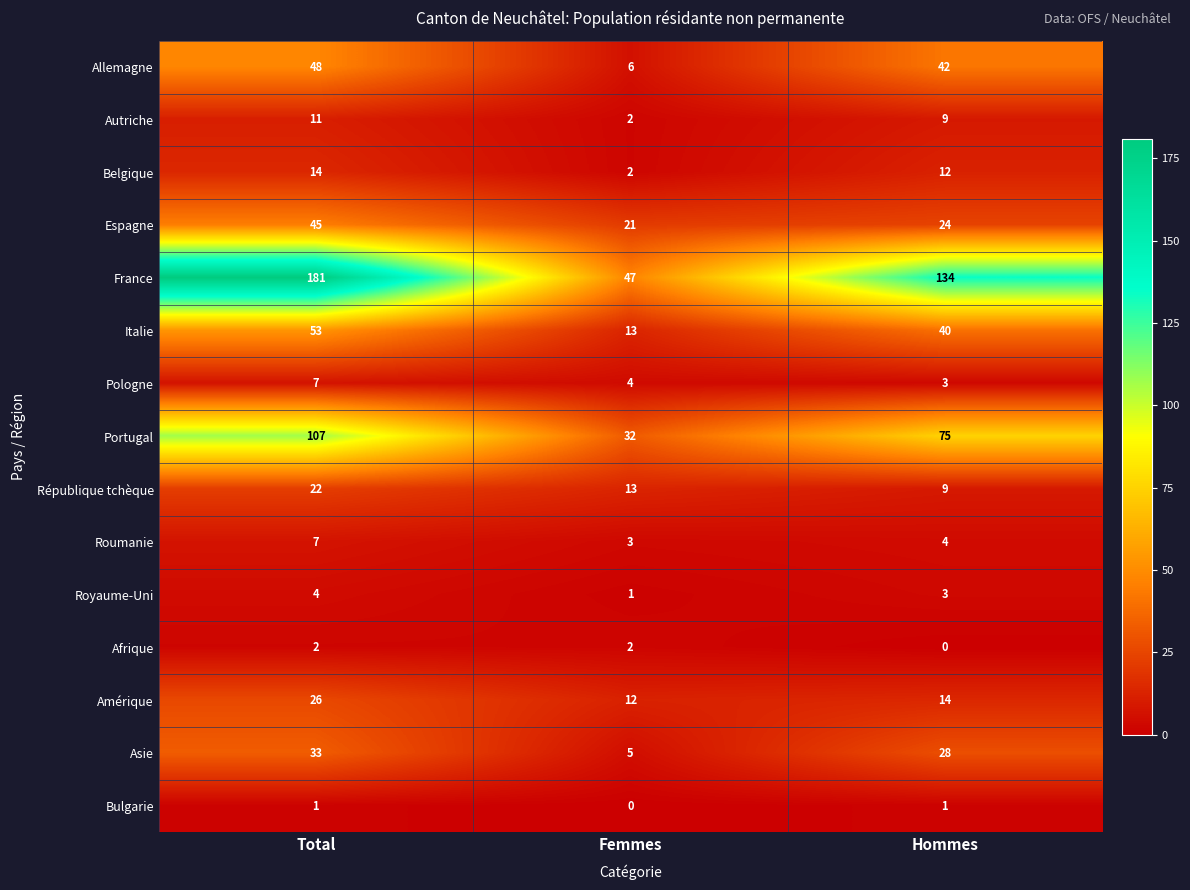

Count the number of categories in the chart.

3